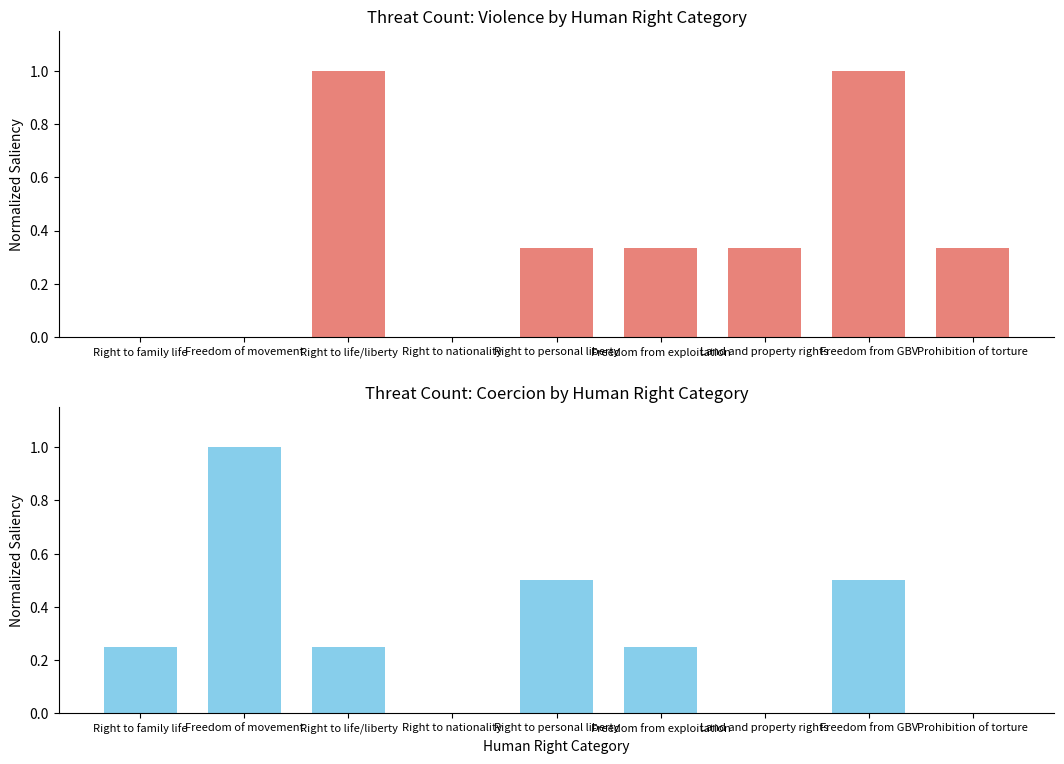

Count the Violence values in the range 0 to 1.

9